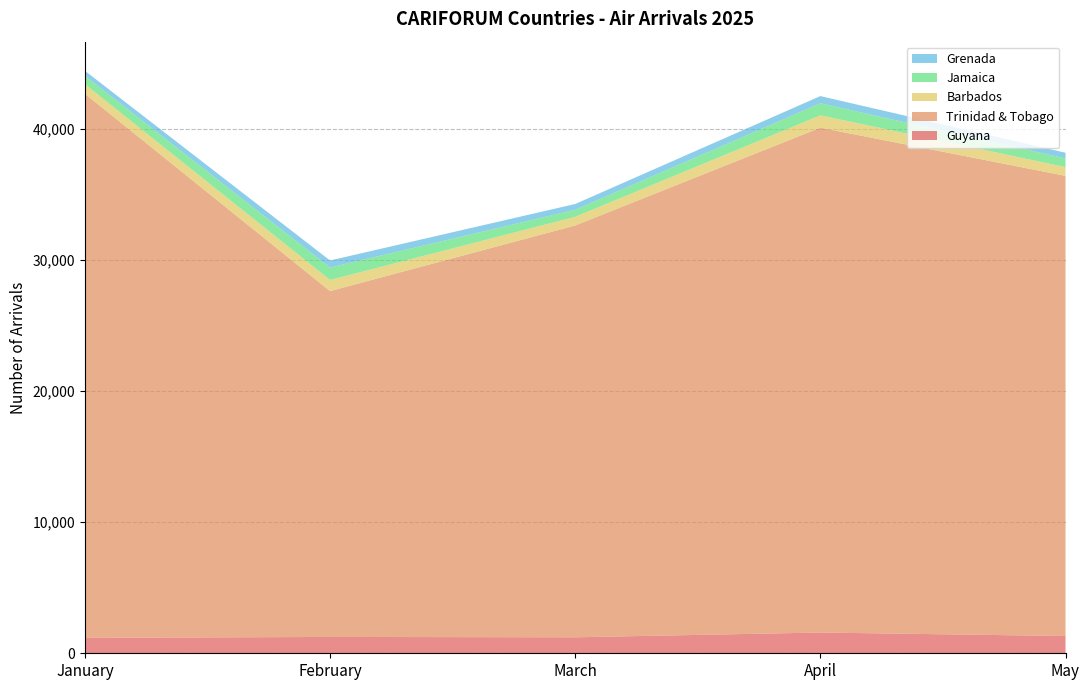

Reading left to right, transcribe all the data shown in this chart.

Guyana: 1176	1246	1219	1583	1316
Trinidad & Tobago: 41501	26379	31411	38506	35097
Barbados: 732	849	659	940	669
Jamaica: 637	948	539	920	666
Grenada: 382	538	440	550	430